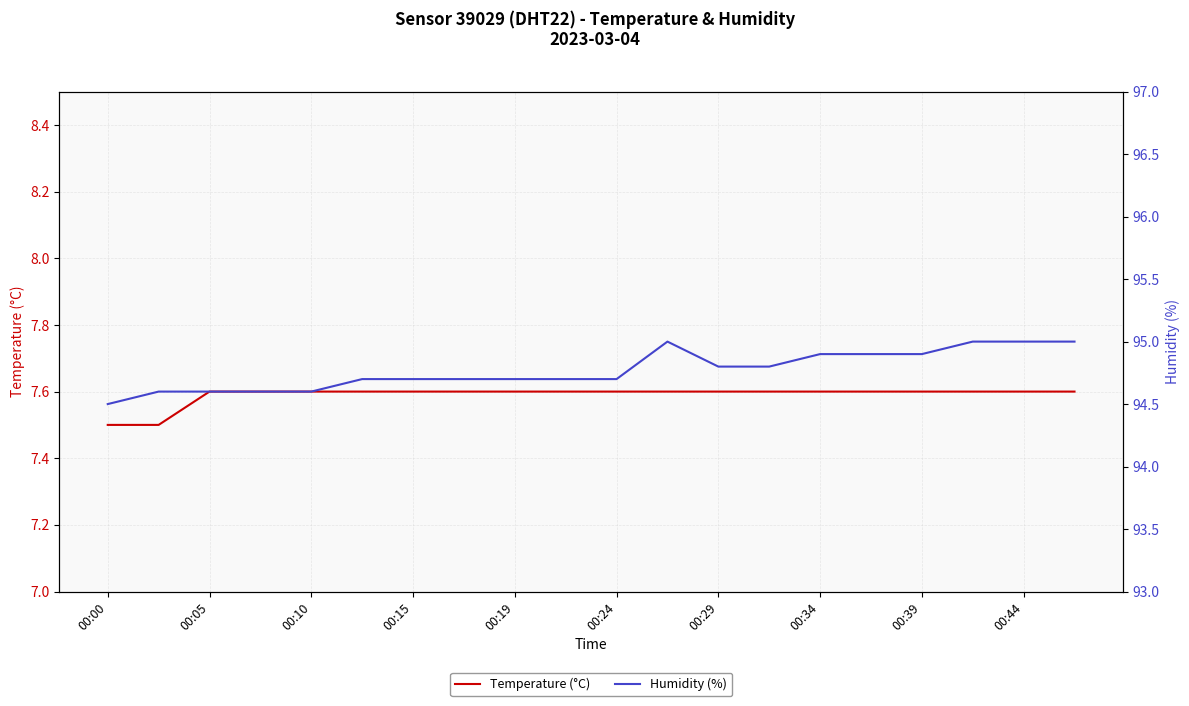

What is the average value of the Humidity (%) series?

94.8